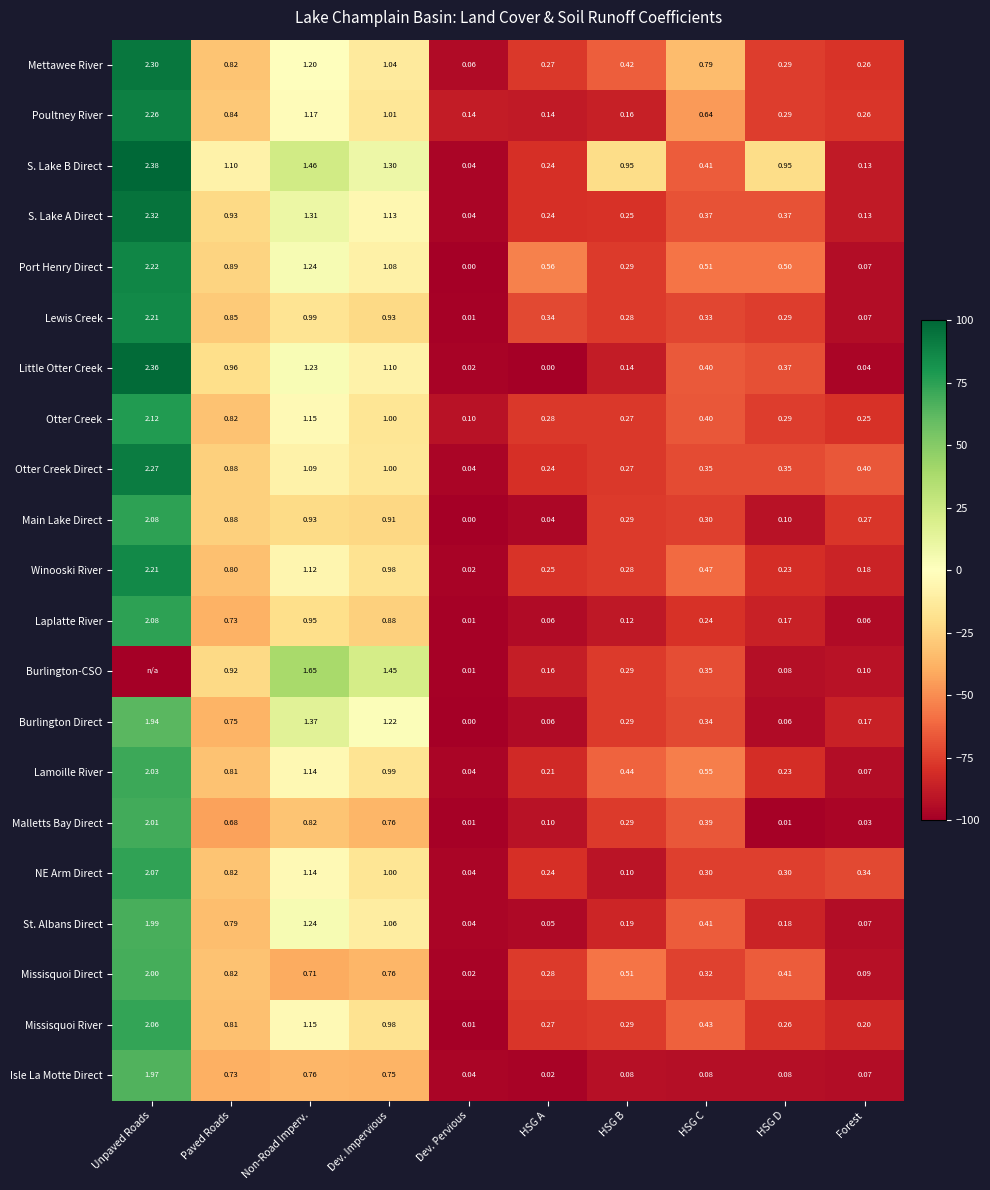

Where is Mettawee River nearest to the value 1?

Dev. Impervious